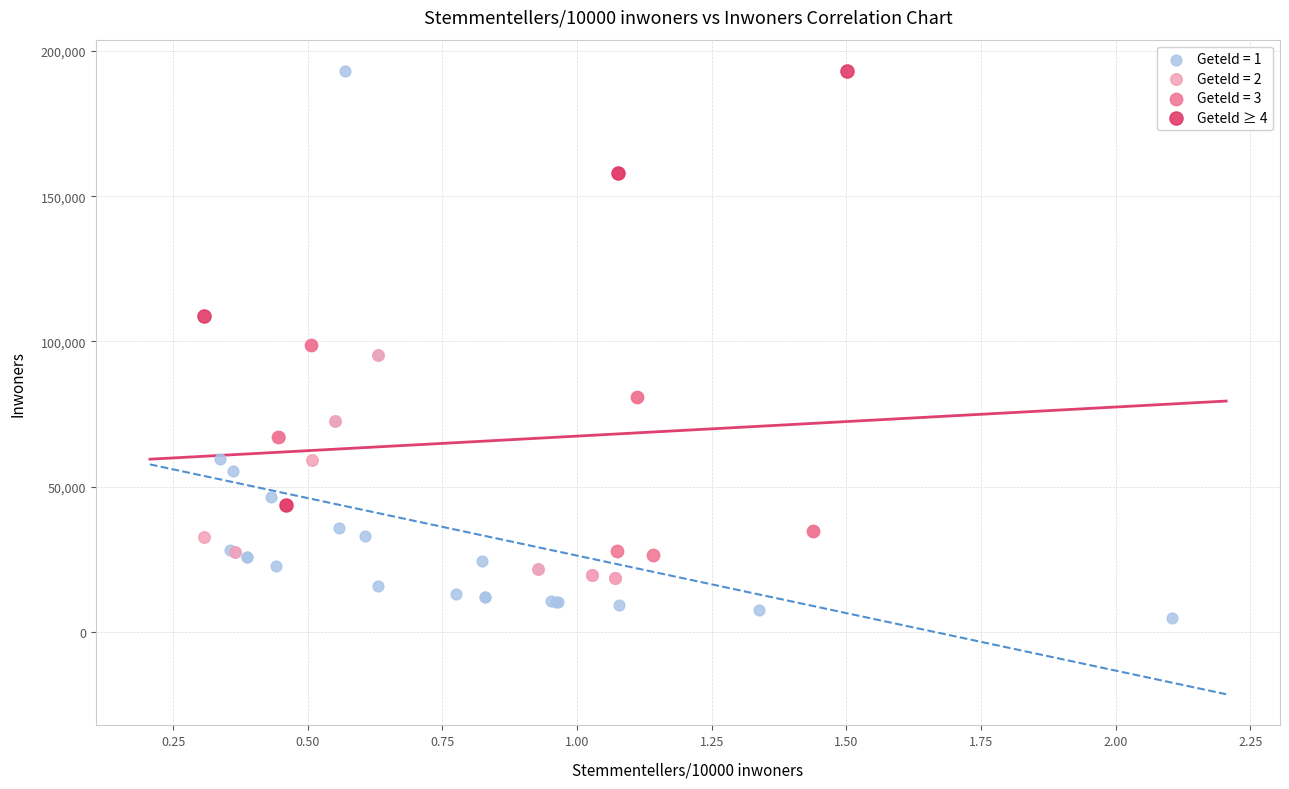

Which series reaches the minimum Y coordinate?

Geteld = 1